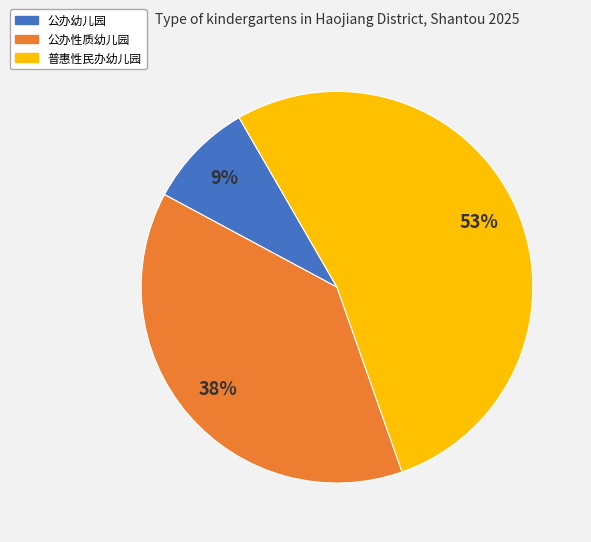

To the nearest percent, what portion does 公办幼儿园 represent?

9%